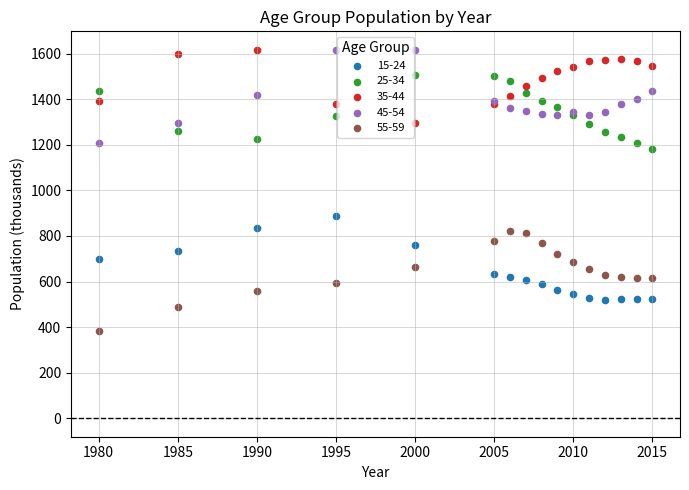

Which series reaches the minimum Y coordinate?

55-59